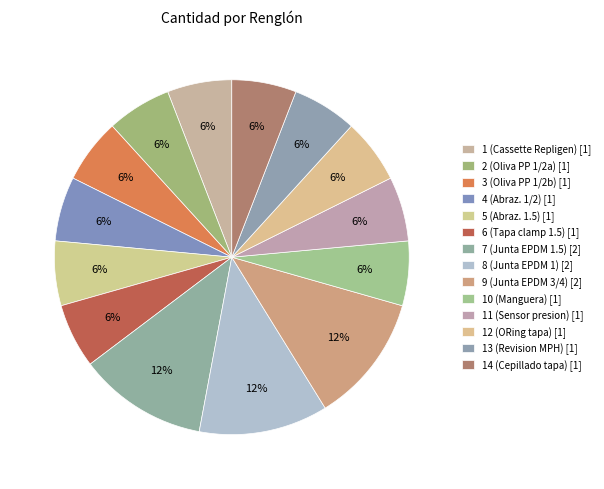

How many segments does this pie chart have?

14